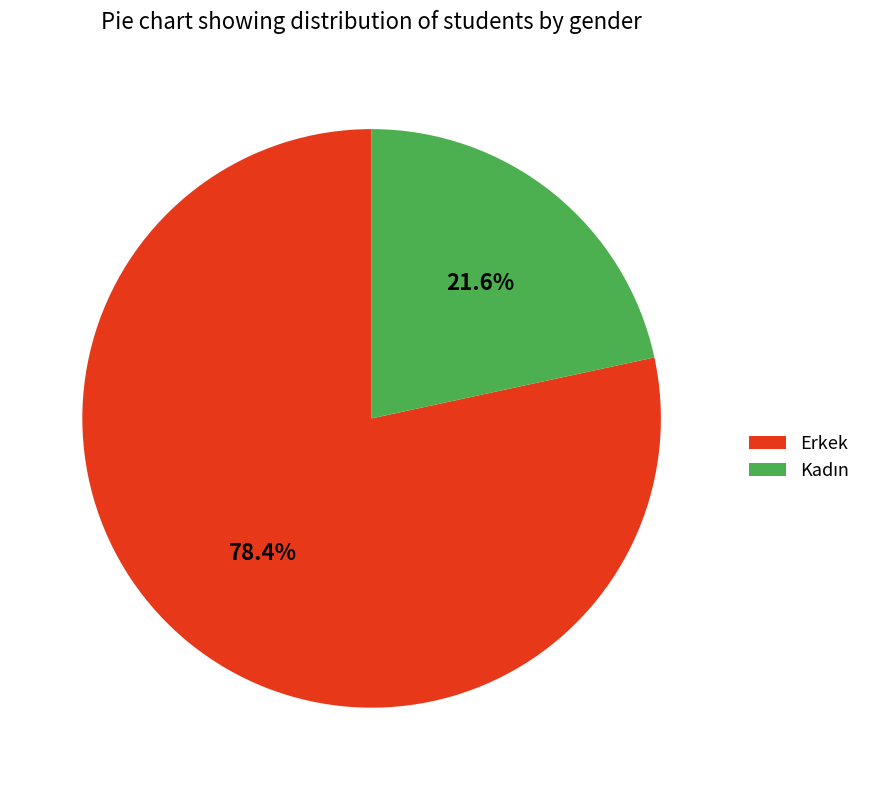

Which category has the biggest portion of the pie?

Erkek